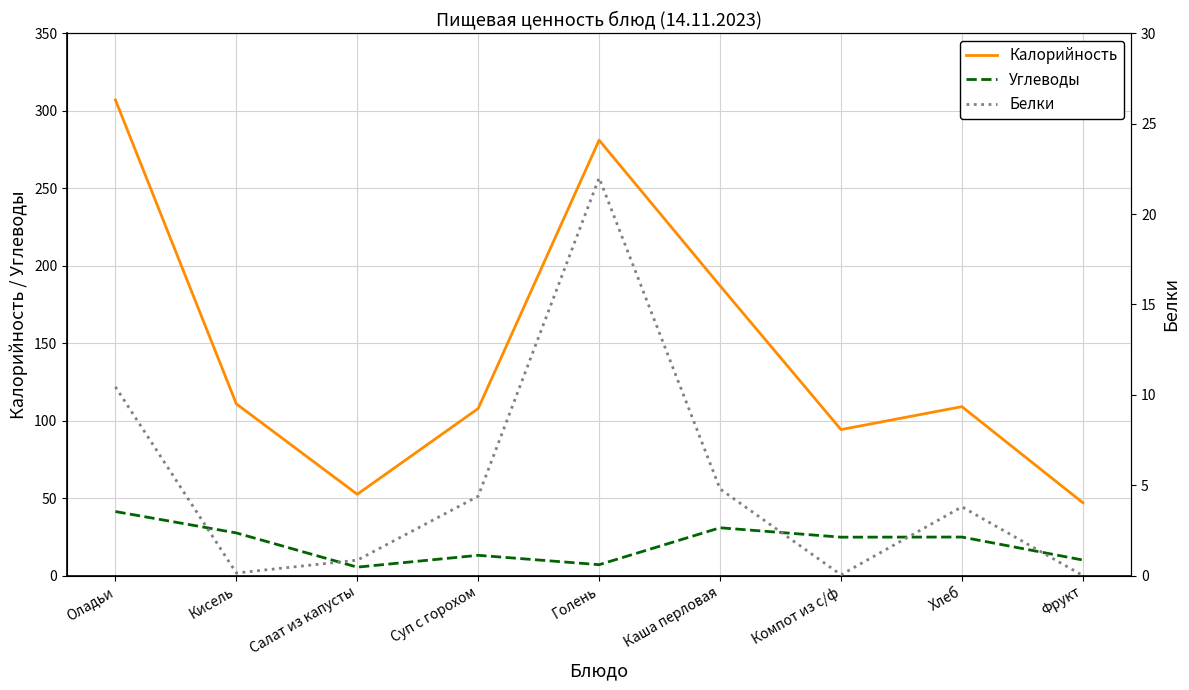

In Калорийность, how many points are higher than both neighbors (excluding endpoints)?

2